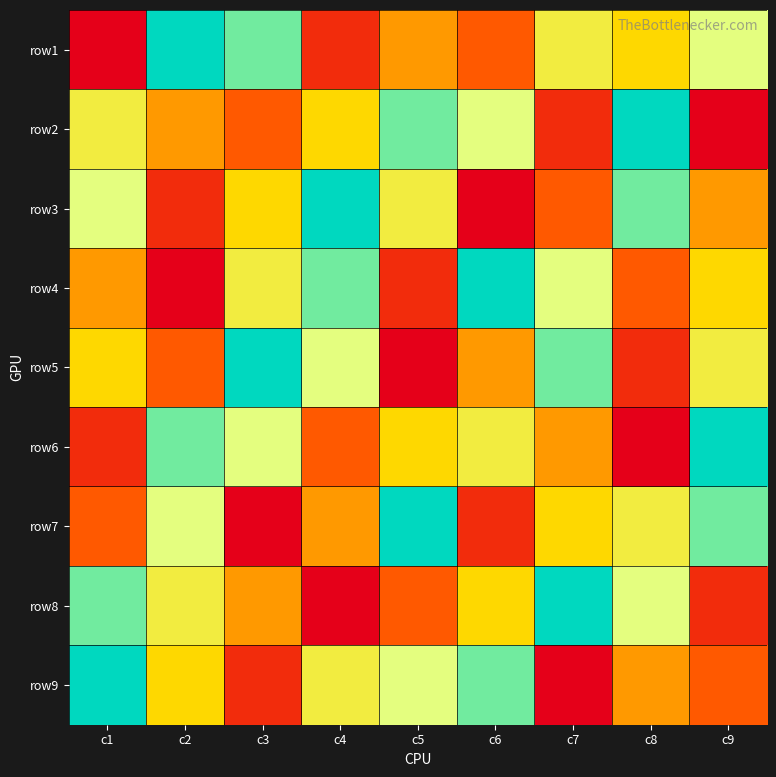

What is the total value across all series at c5?

45